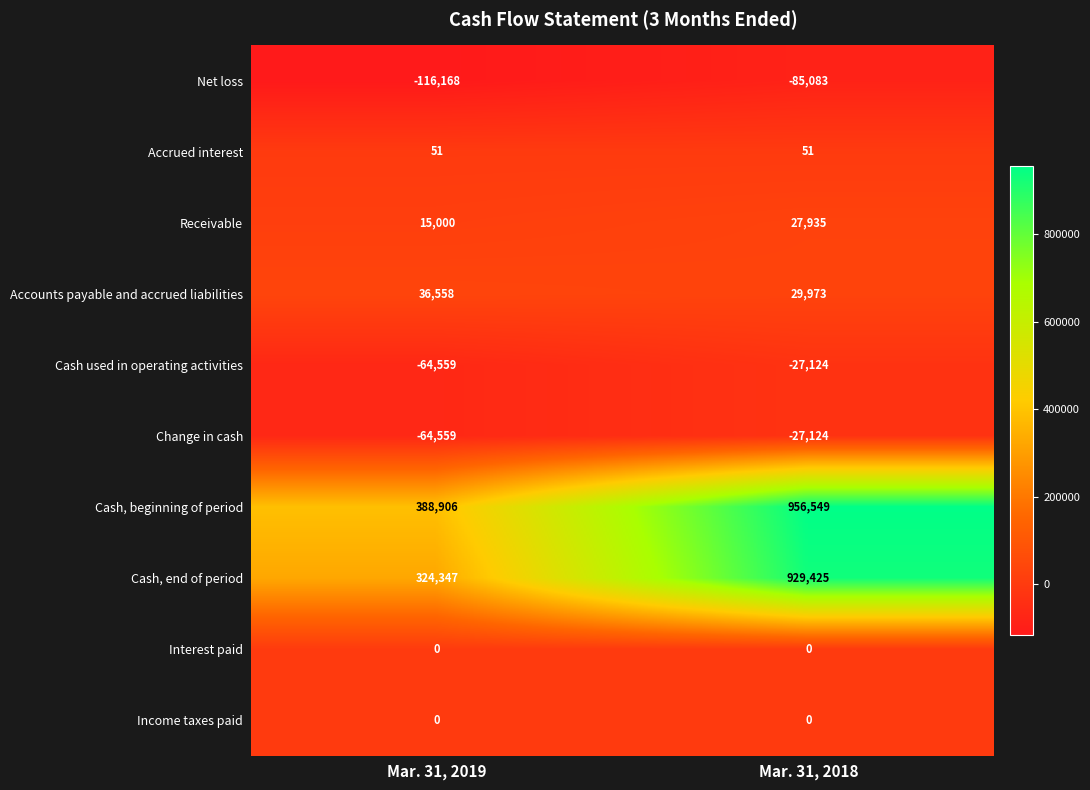

List the labels in order of Net loss value, largest first.

Mar. 31, 2018, Mar. 31, 2019